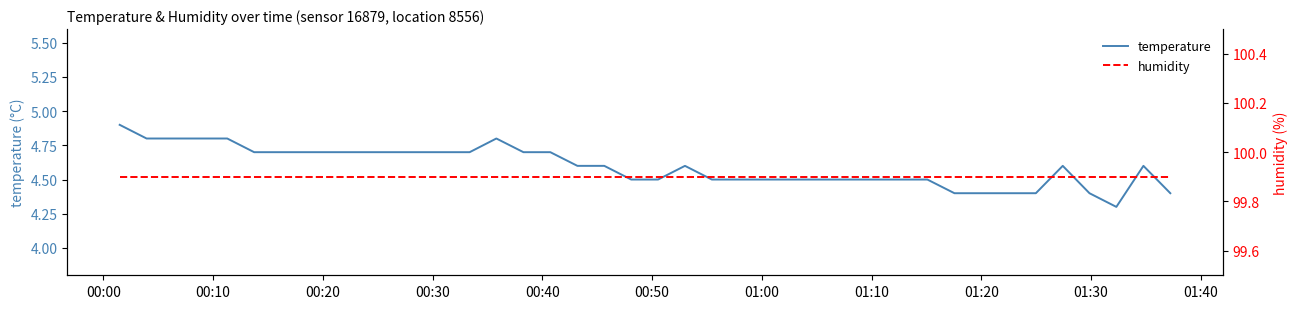

True or false: temperature and humidity cross at least once.

False